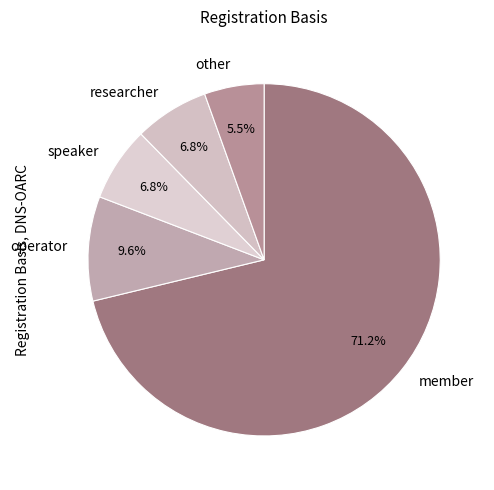

Which has a higher value, speaker or member?

member